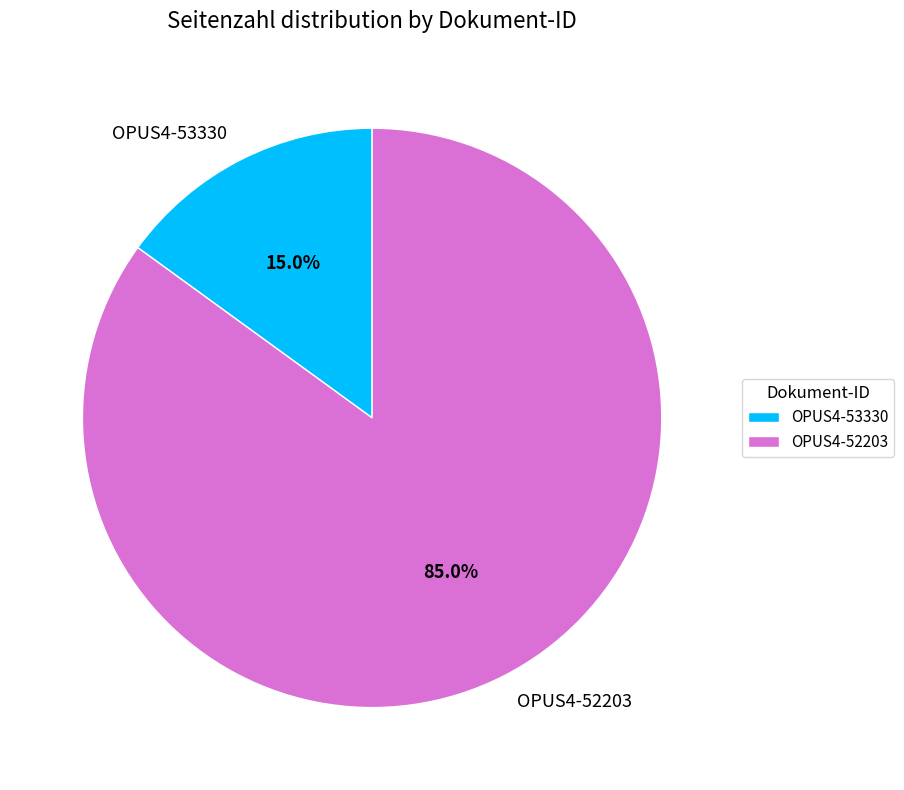

What percentage is the OPUS4-53330 slice, to the nearest percent?

15%